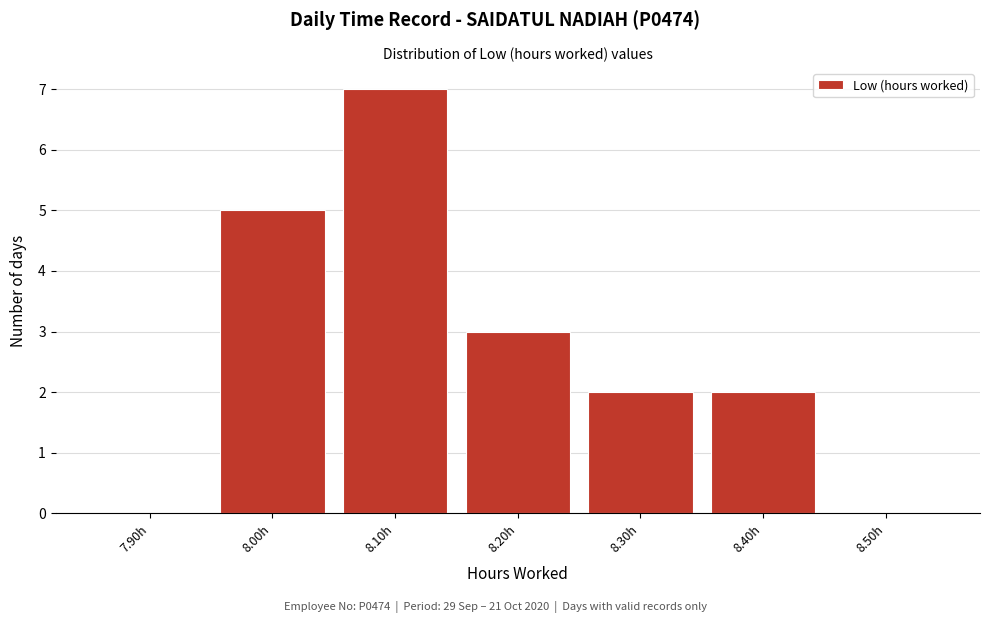

Reading left to right, list all the values displayed in this chart.

7.90h=0	8.00h=5	8.10h=7	8.20h=3	8.30h=2	8.40h=2	8.50h=0